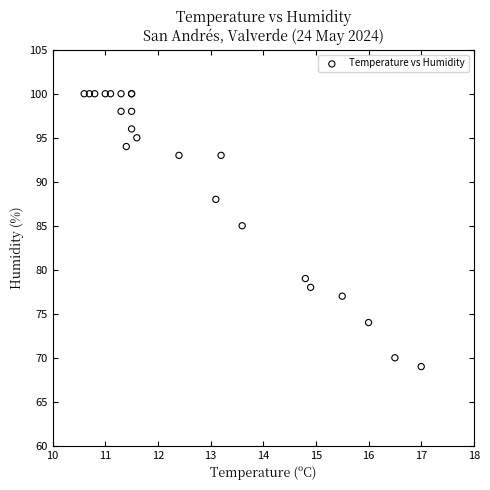

What Y value in the scatter plot is closest to 84?

85